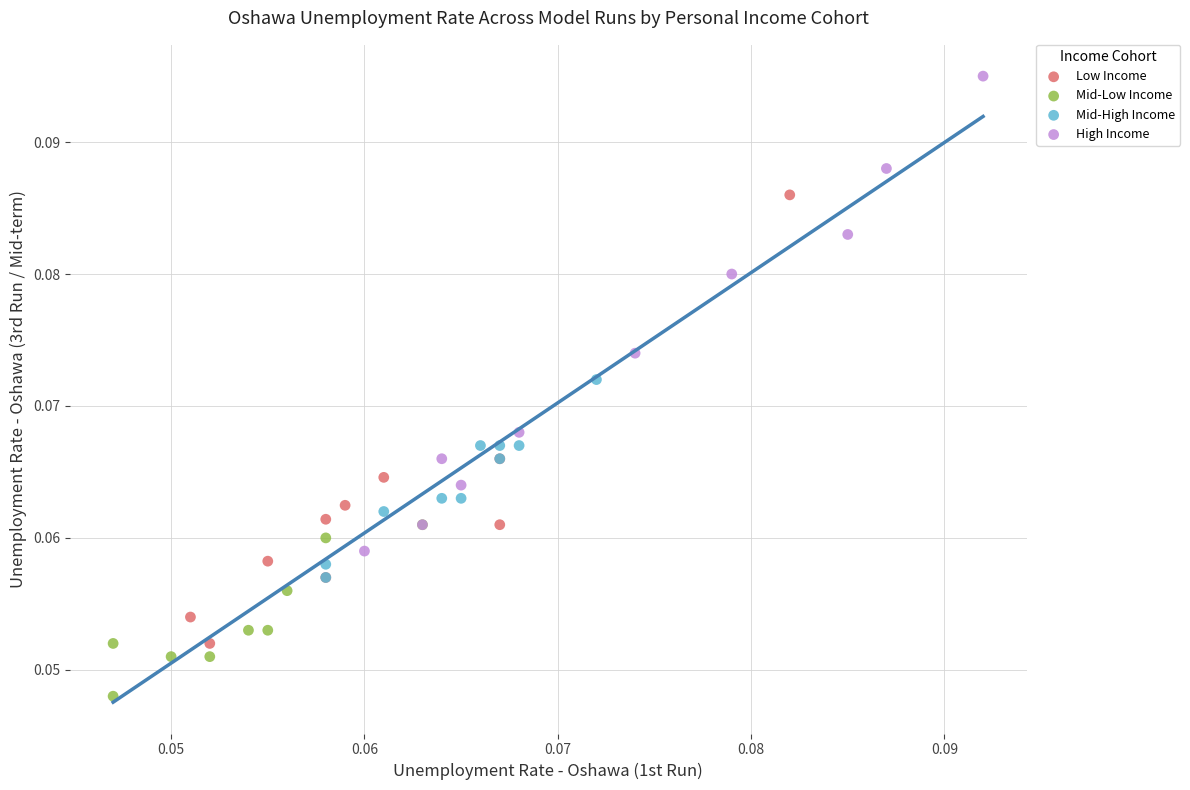

Which series contains the highest Y value?

High Income